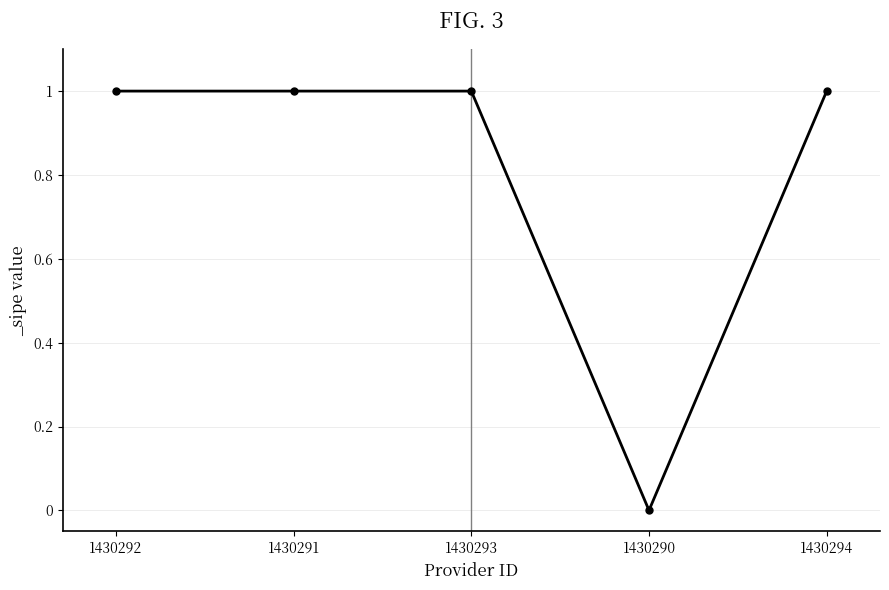

What is the difference between the values at 1430290 and 1430293?

1